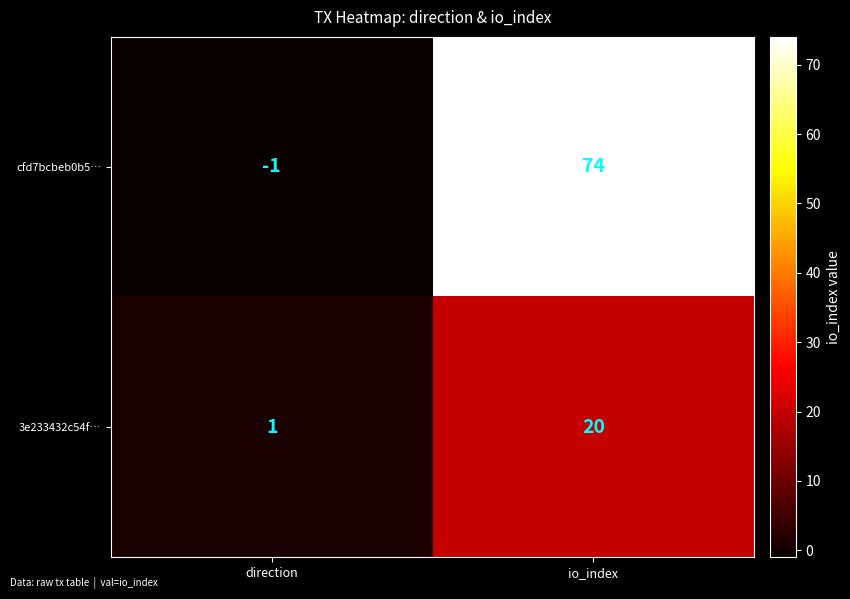

At how many categories does at least one series exceed 73?

1